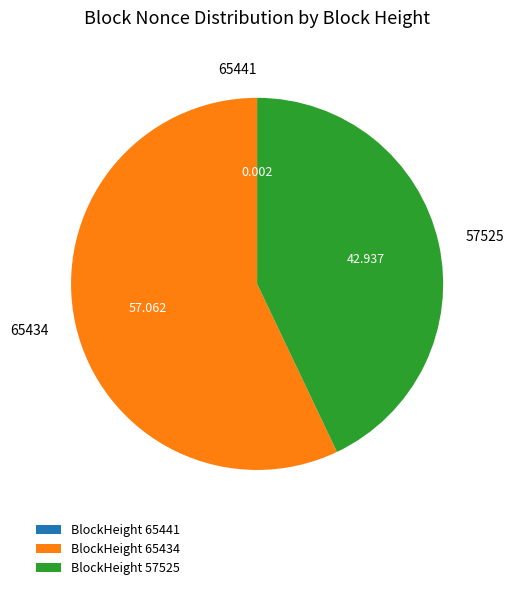

Does 65434 account for over 50% of the chart?

Yes